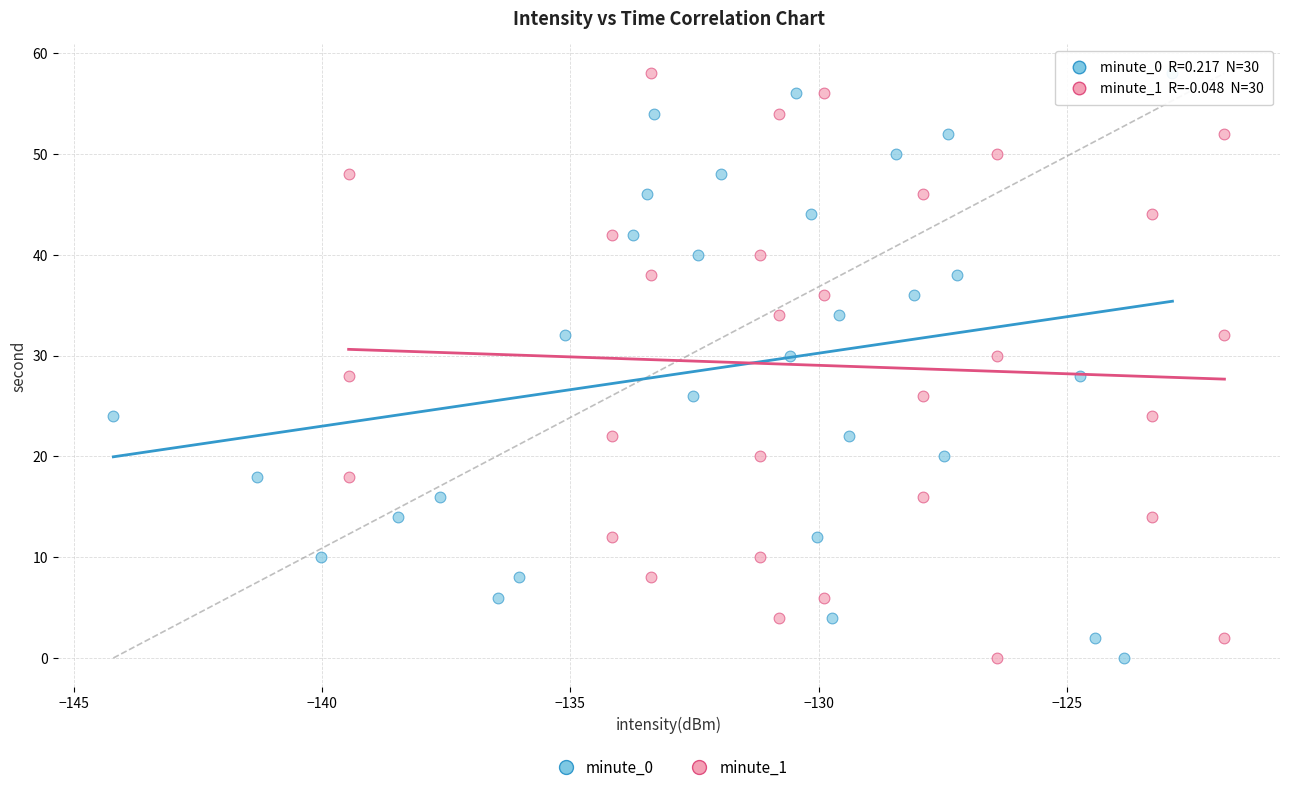

What are all the series names shown in the legend?

minute_0, minute_1